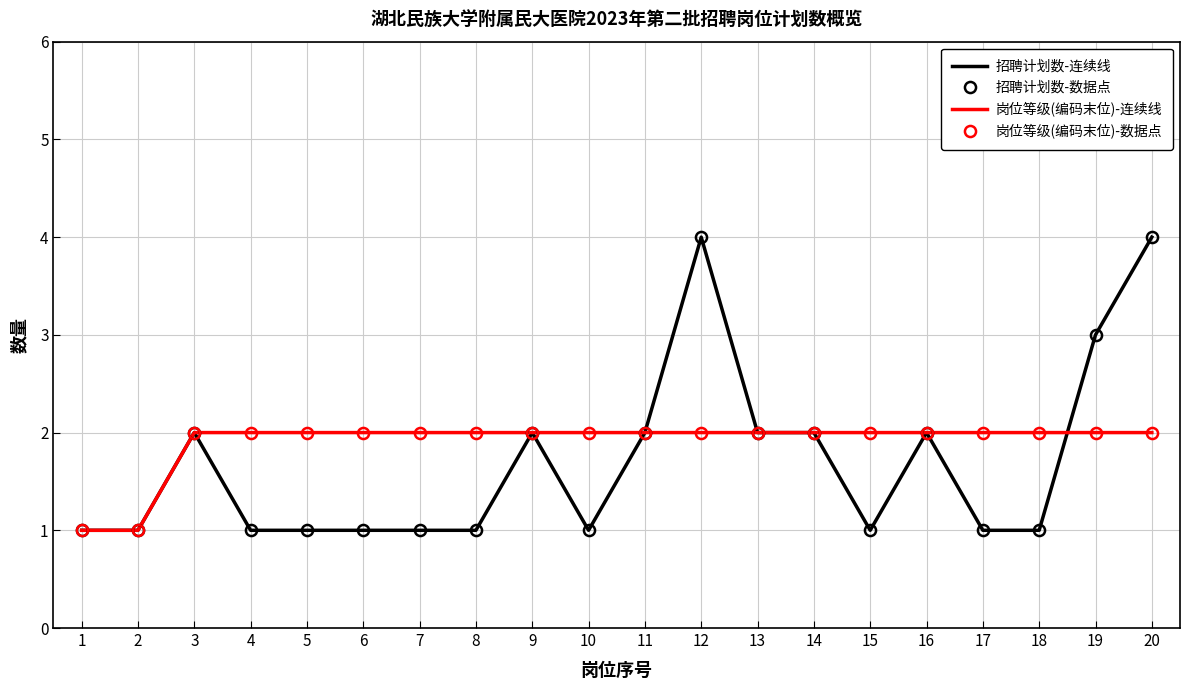

What is the value of the 岗位等级(编码末位)-数据点 point at the 16th from the left?

2